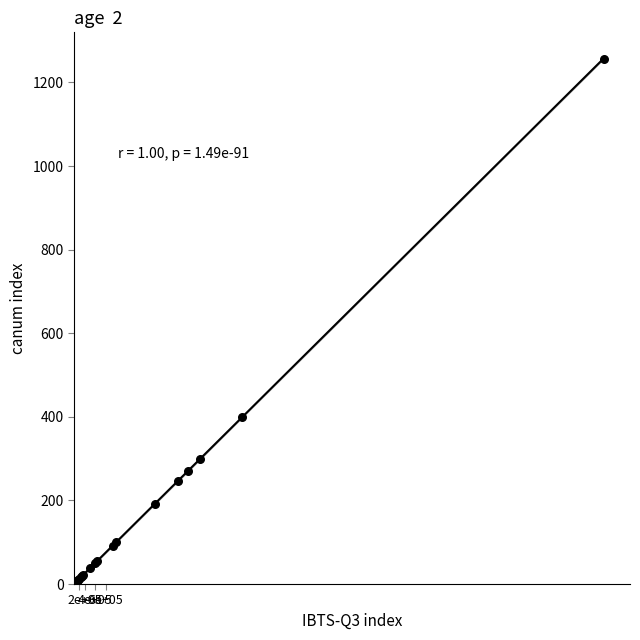

What Y value in the scatter plot is closest to 628?

399.1